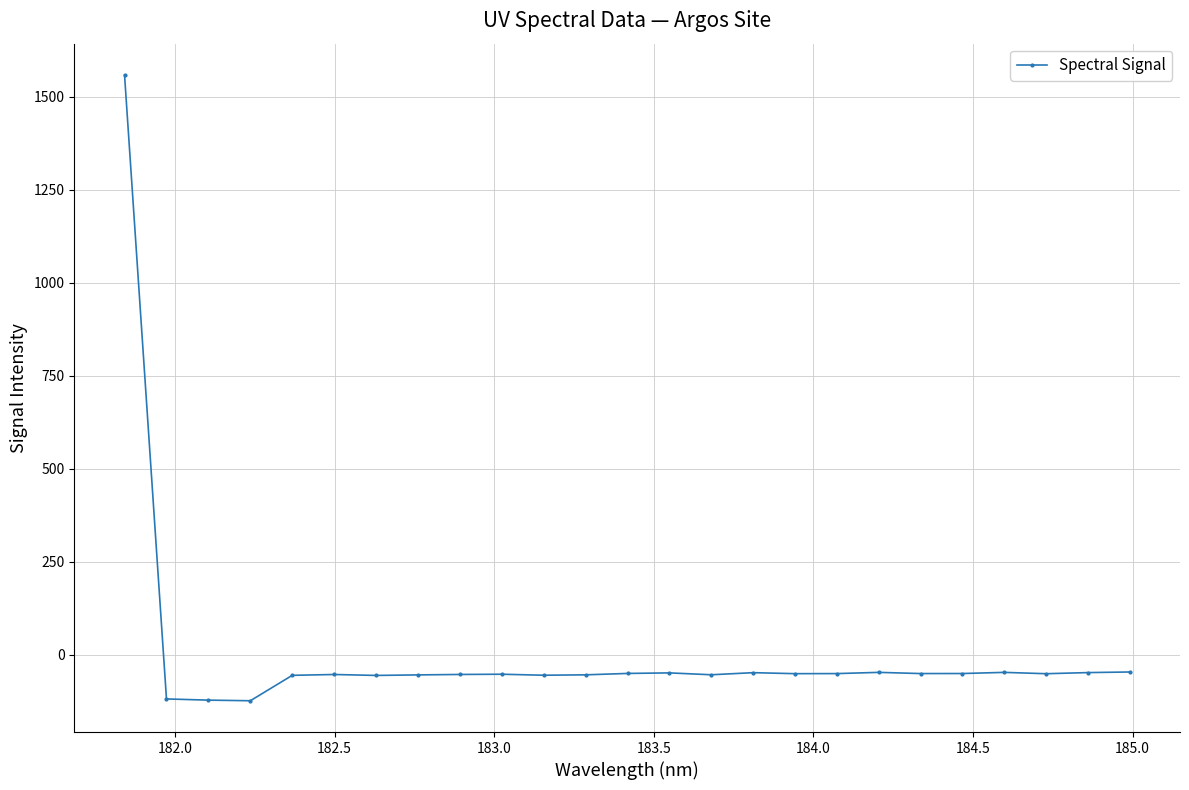

How many lines are shown in the chart?

1